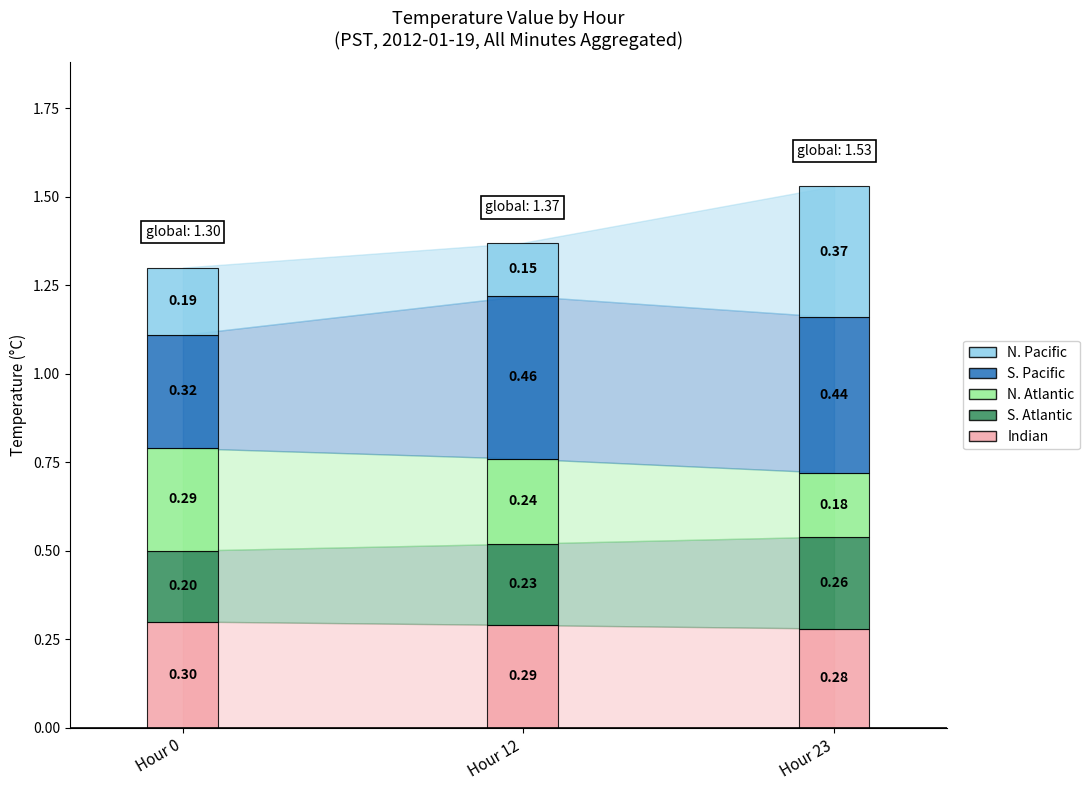

What value does the S. Pacific series have at Hour 12?

0.5